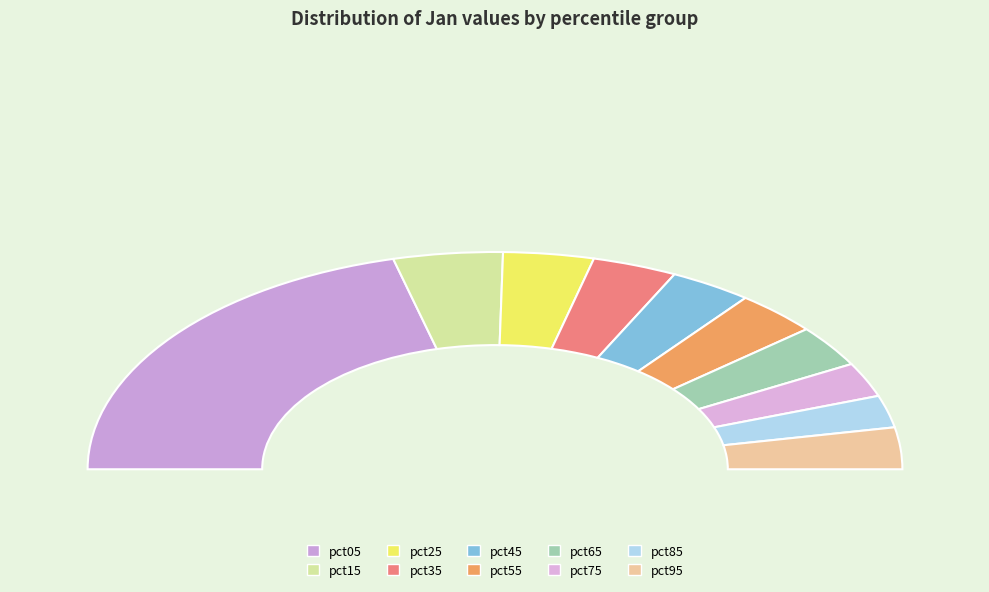

To the nearest percent, what is the combined percentage of pct65 and pct75?

11%